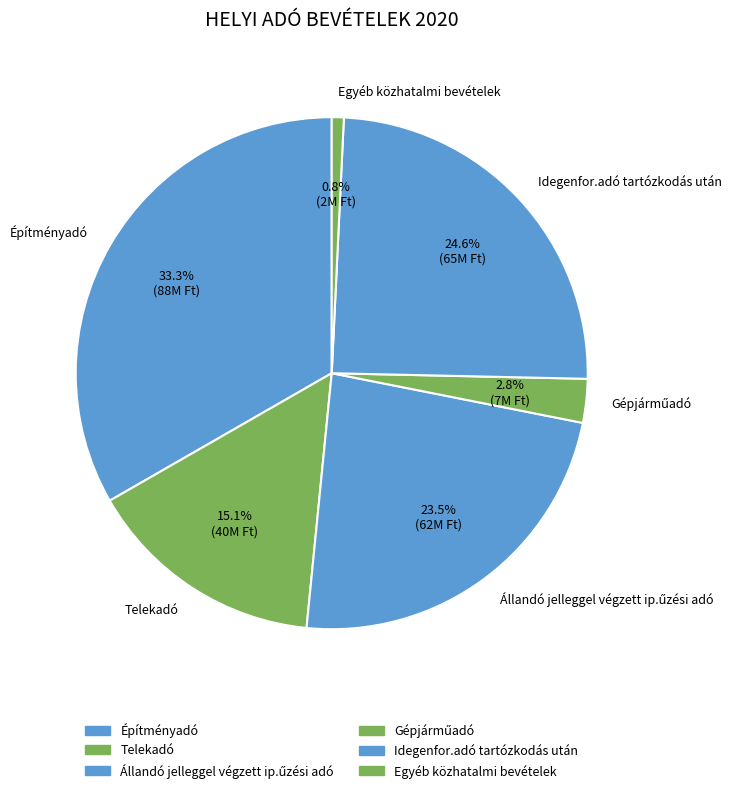

What is the ratio of the value at Telekadó to the value at Egyéb közhatalmi bevételek?

20.0